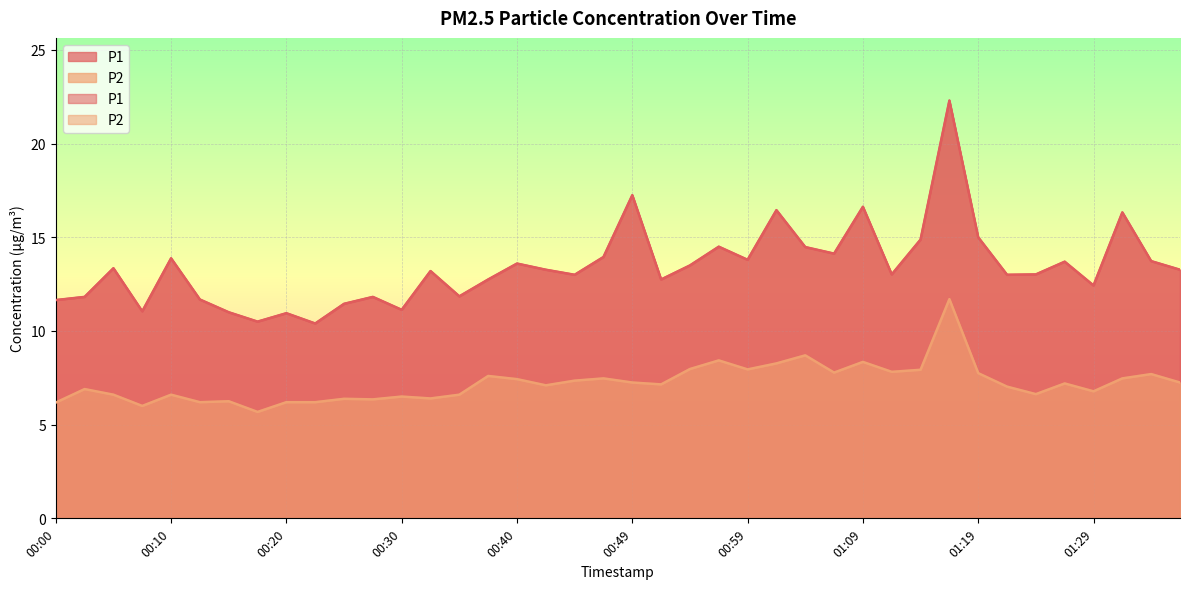

What is the sum of all P2 values?

289.1